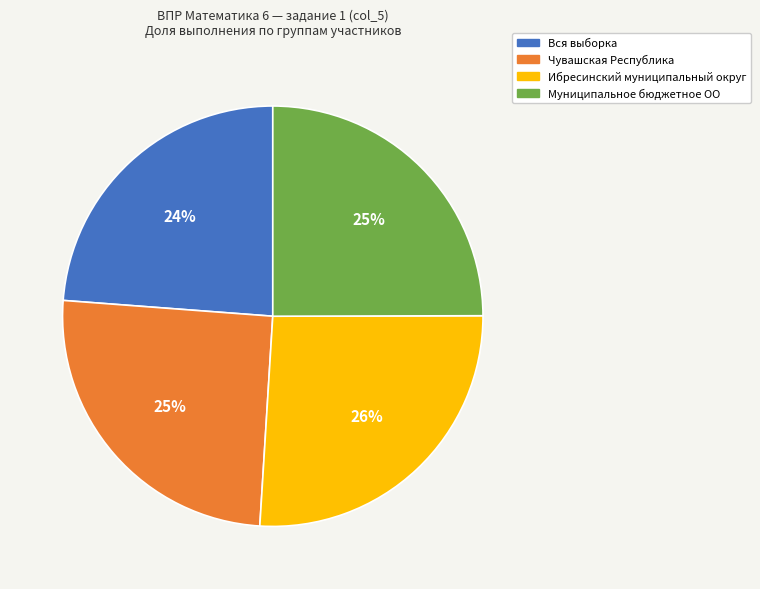

How many slices are in this pie chart?

4